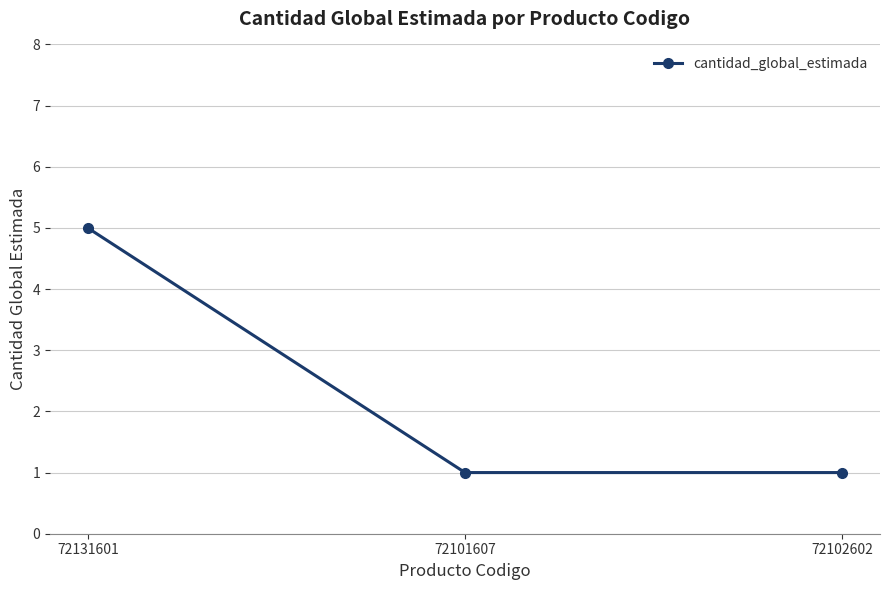

Reading left to right, what are all the values shown in this chart?

72131601=5	72101607=1	72102602=1